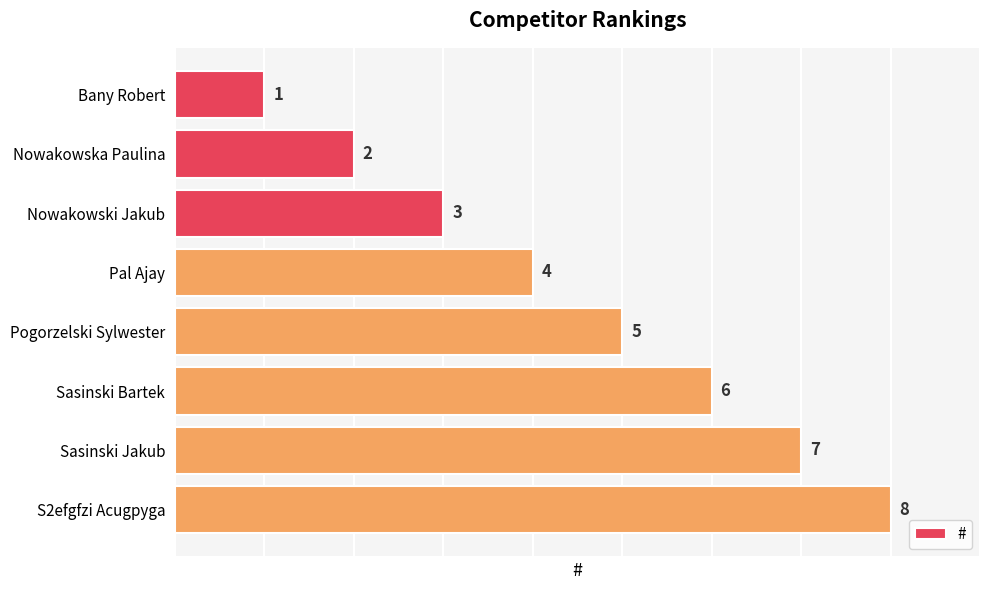

What is the label of the 5th bar from the top?

Pogorzelski Sylwester